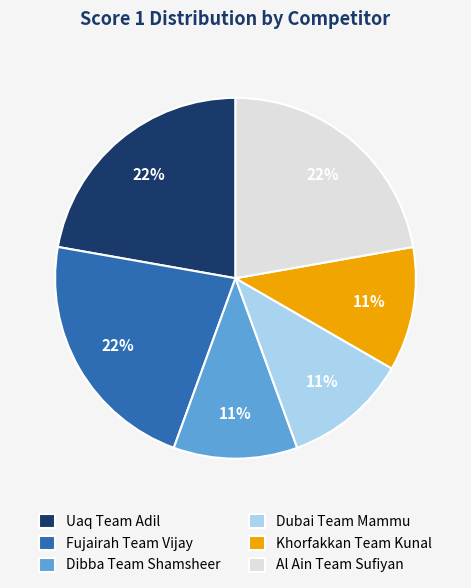

Is it true that Dubai Team Mammu is 4% of the pie?

False